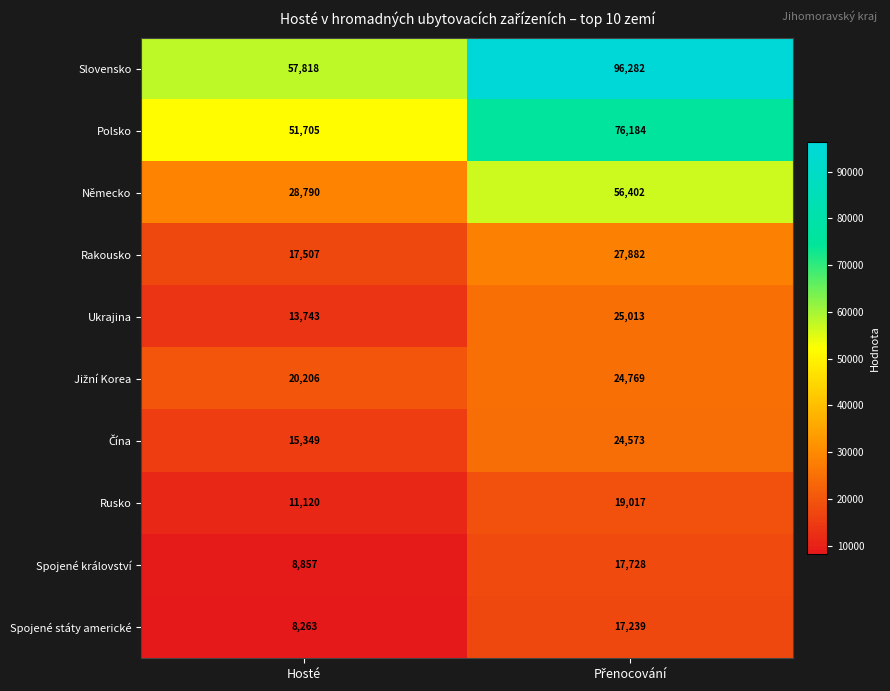

The value of Rusko at Hosté is 18498. True or false?

False